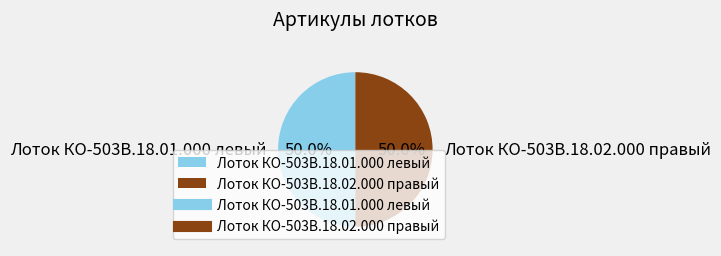

Approximately how many times larger is the value at Лоток КО-503В.18.02.000 правый compared to Лоток КО-503В.18.01.000 левый?

1.0